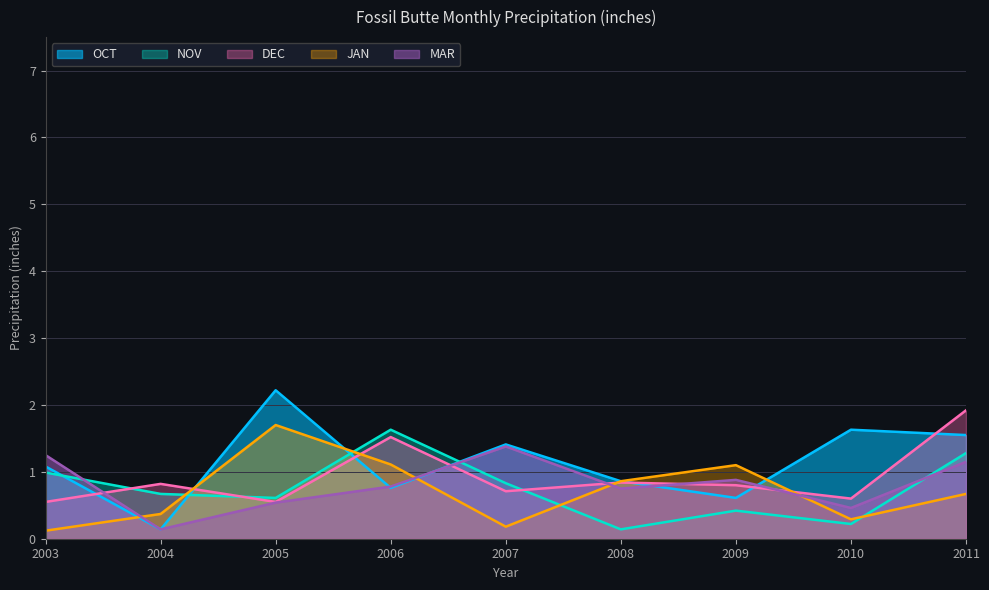

Which has a higher value, 2005 or 2003?

2005